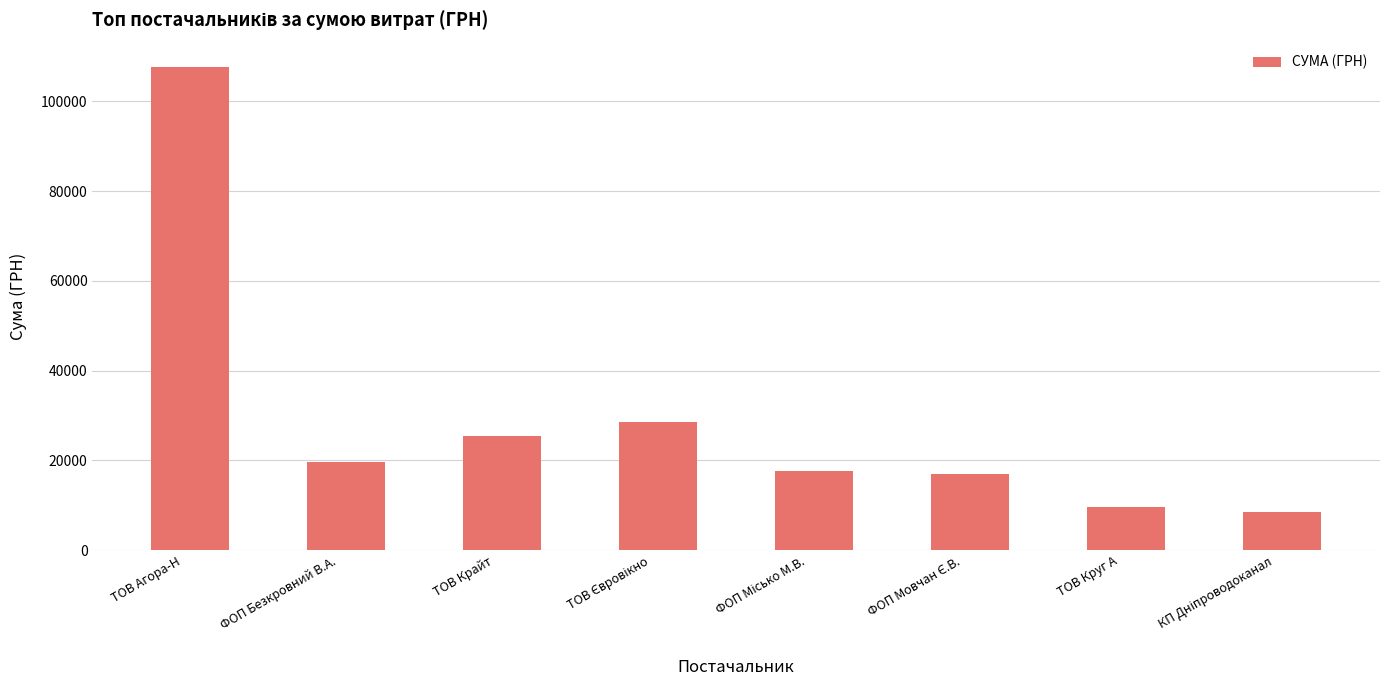

Are the bars horizontal?

No